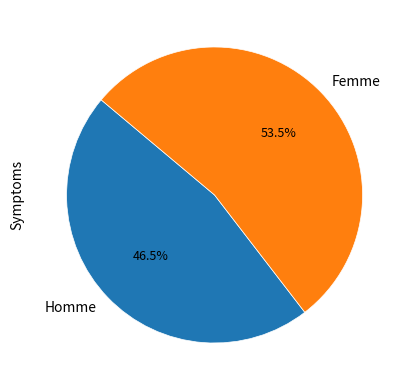

To the nearest percent, what is the average slice percentage?

50%